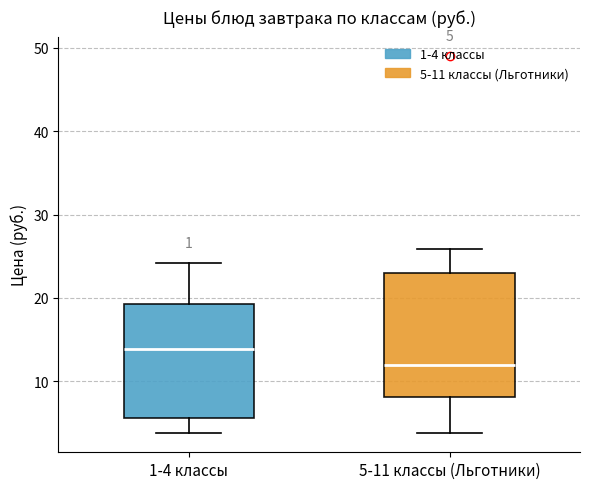

Which box's median line is the lowest?

5-11 классы (Льготники)